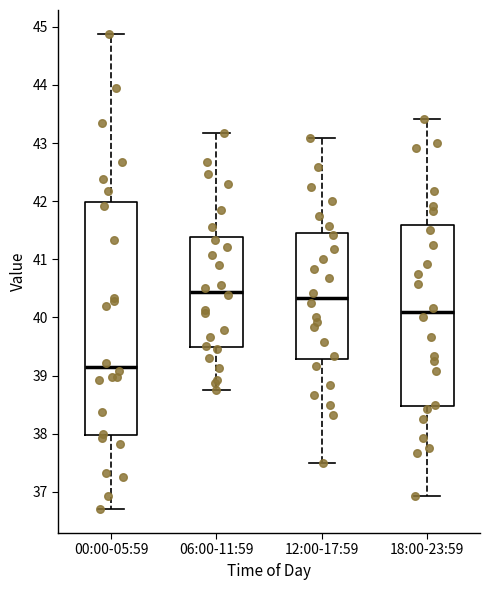

Reading left to right, read every box against the y-axis: the position of its median line, the range the box covers, and the ends of its whiskers. The values are not printed on the chart, so give them approximately, as read against the axis.

00:00-05:59: median 39.2, box 38.0 to 42.0, whiskers 36.7 to 44.9
06:00-11:59: median 40.4, box 39.5 to 41.4, whiskers 38.8 to 43.2
12:00-17:59: median 40.3, box 39.3 to 41.5, whiskers 37.5 to 43.1
18:00-23:59: median 40.1, box 38.5 to 41.6, whiskers 36.9 to 43.4